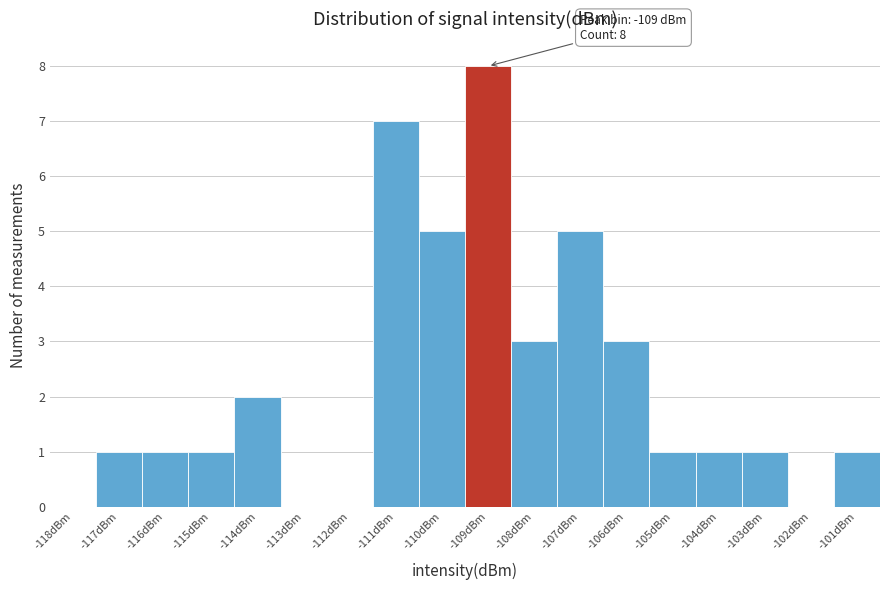

Which range on the x-axis has the tallest bar?

-109.5 to -108.5